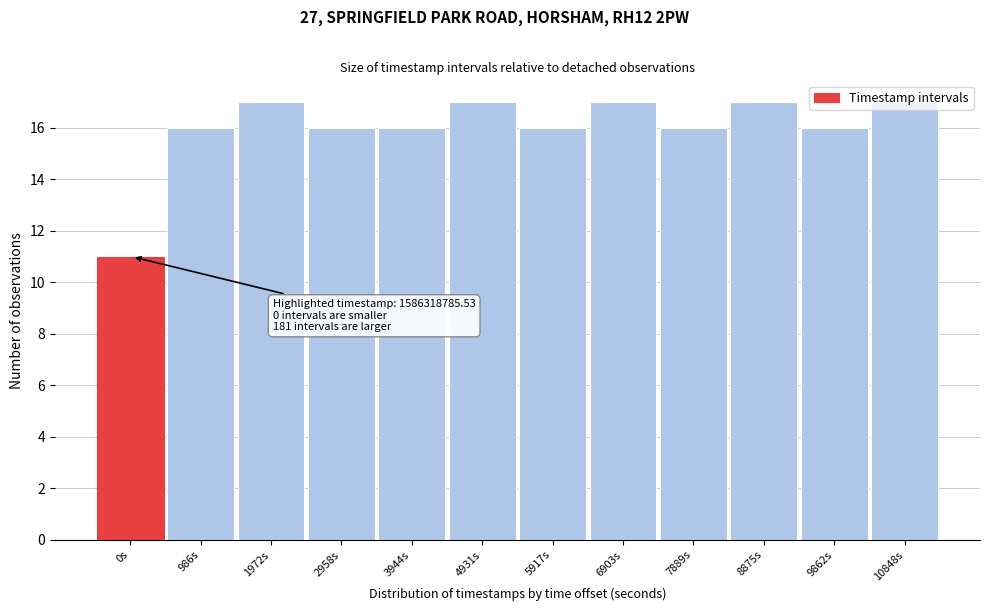

What is the label of the 9th bar from the left?

7889s